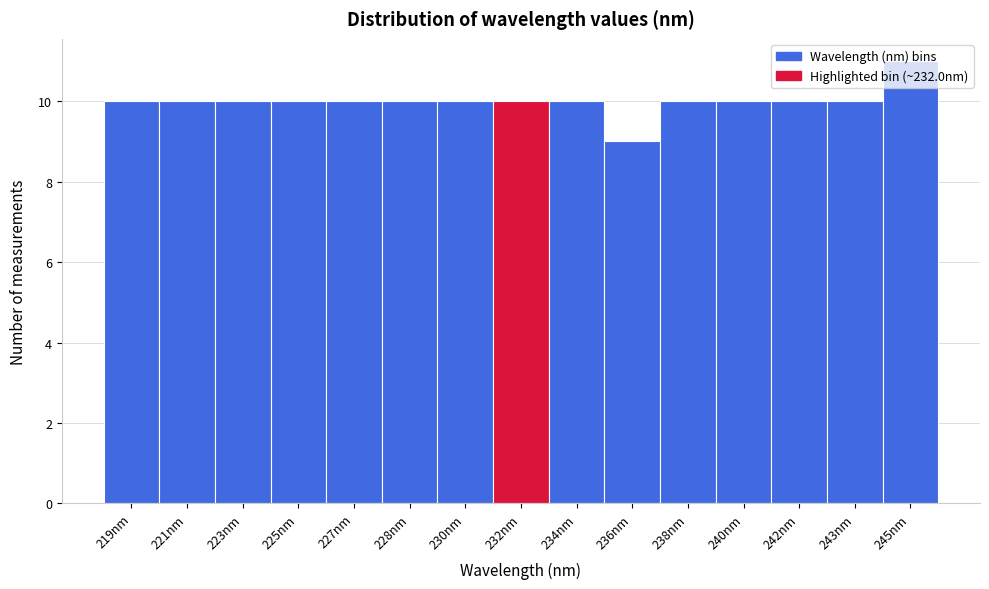

What value does the data have at 227nm?

10